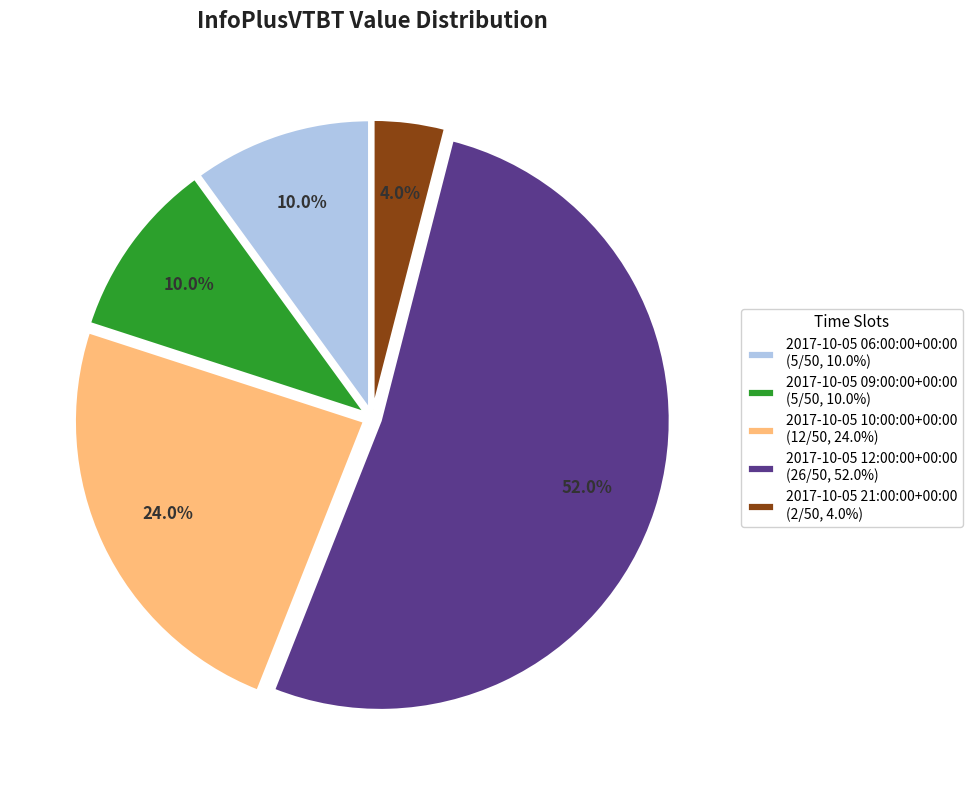

What is the majority slice?

2017-10-05 12:00:00+00:00